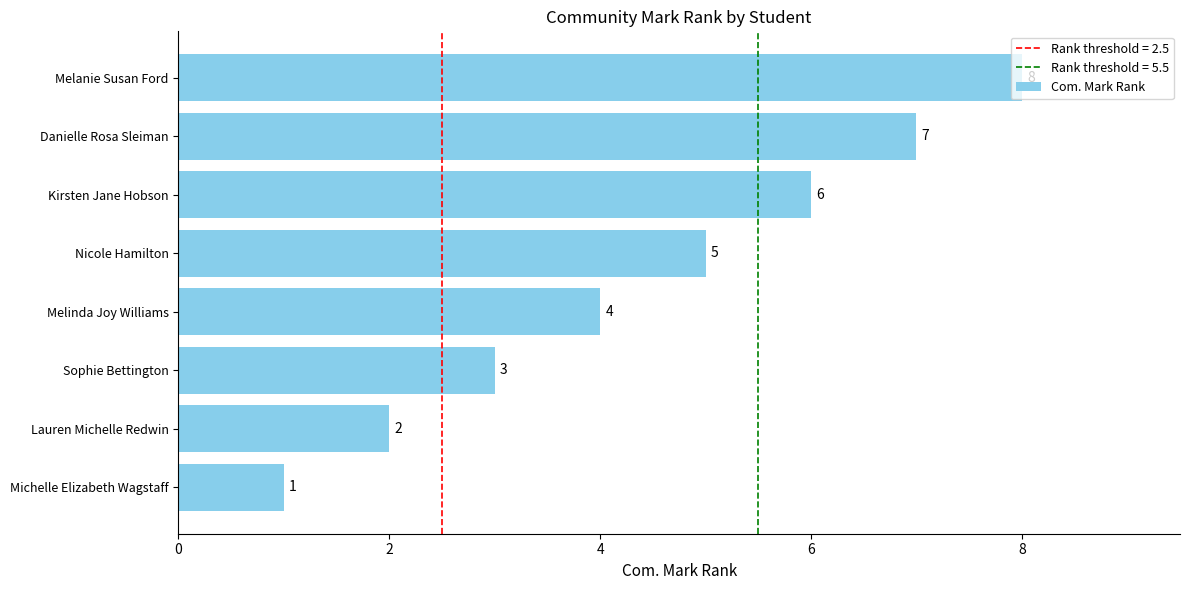

What is the approximate value at Kirsten Jane Hobson?

6